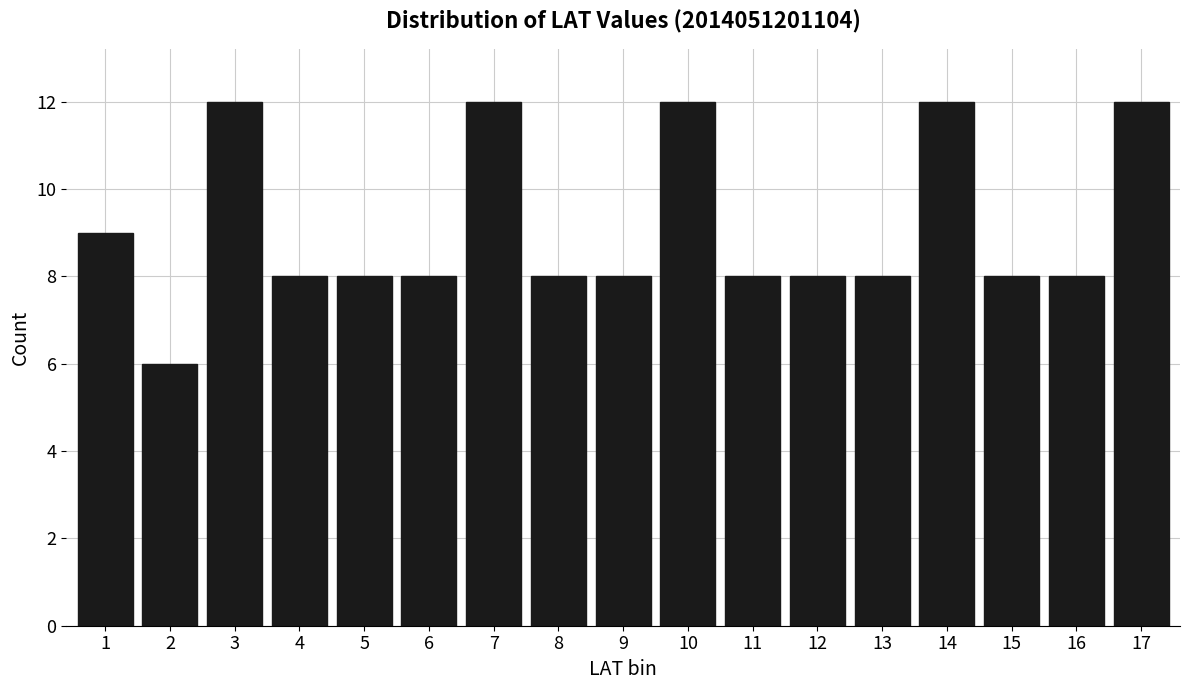

Reading right to left, extract all data points from this chart.

17=12	16=8	15=8	14=12	13=8	12=8	11=8	10=12	9=8	8=8	7=12	6=8	5=8	4=8	3=12	2=6	1=9